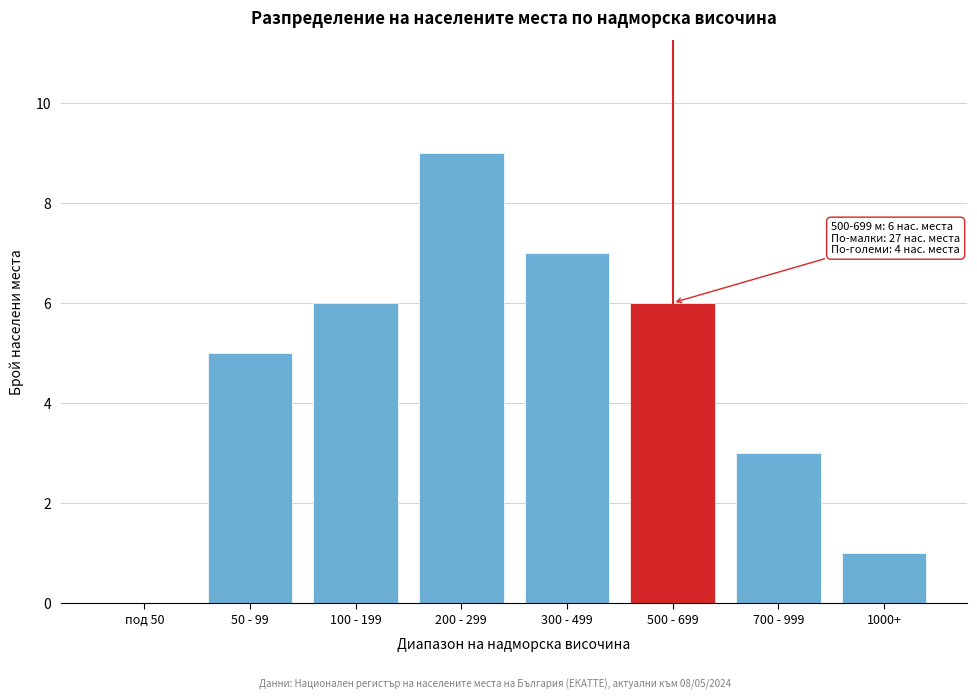

Reading left to right, extract all data points from this chart.

под 50=0	50 - 99=5	100 - 199=6	200 - 299=9	300 - 499=7	500 - 699=6	700 - 999=3	1000+=1